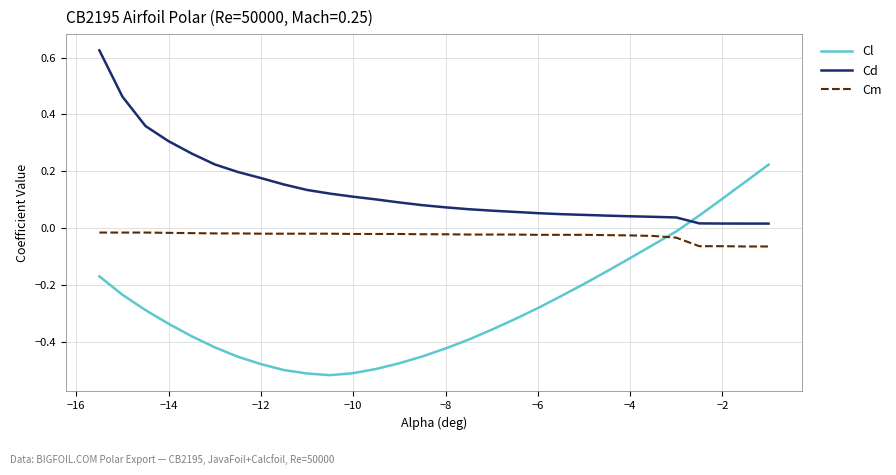

Rank the series by their average value, from lowest to highest.

Cl, Cm, Cd